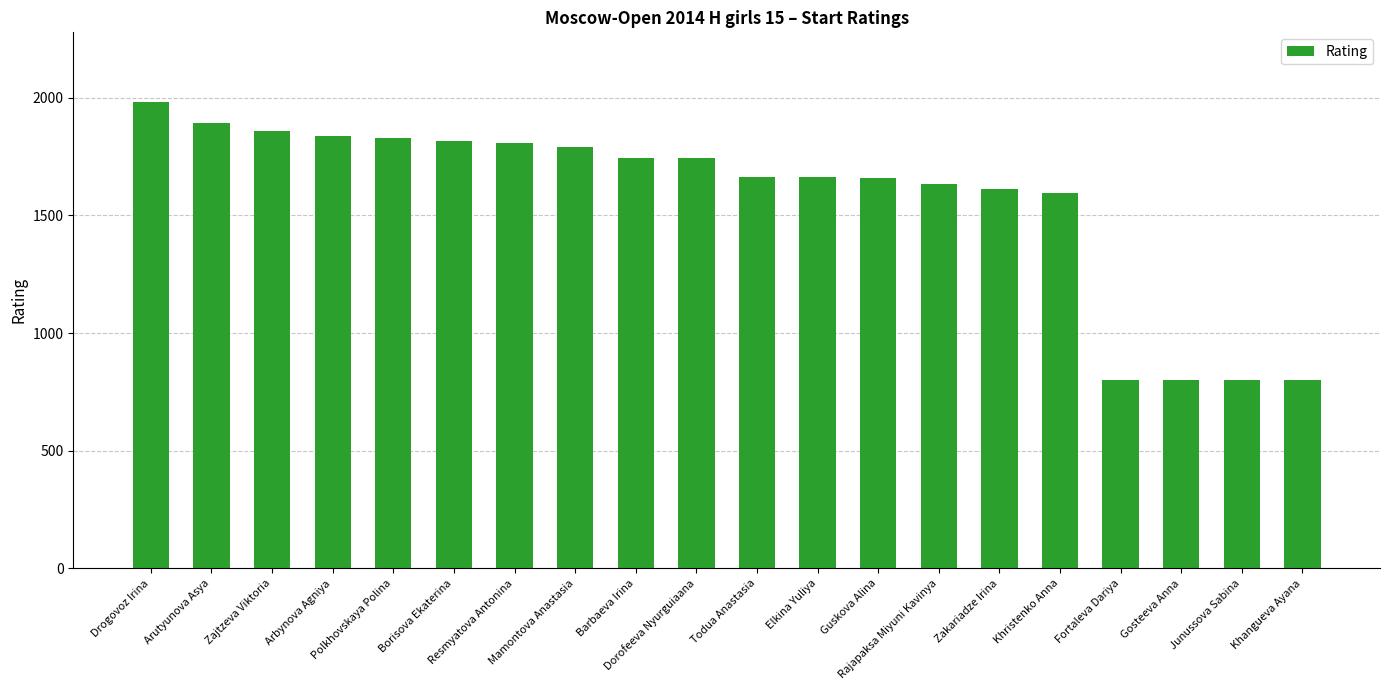

What is the value of the 2nd bar from the left?

1894